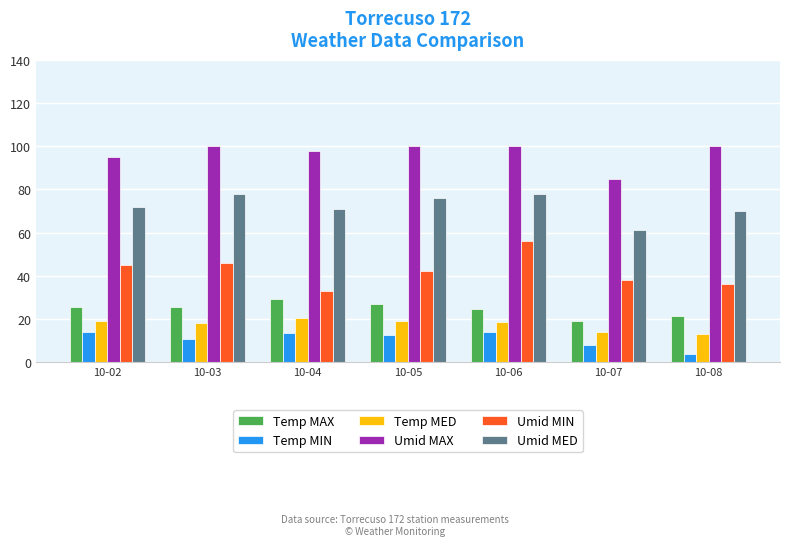

Does the chart contain stacked bars?

No